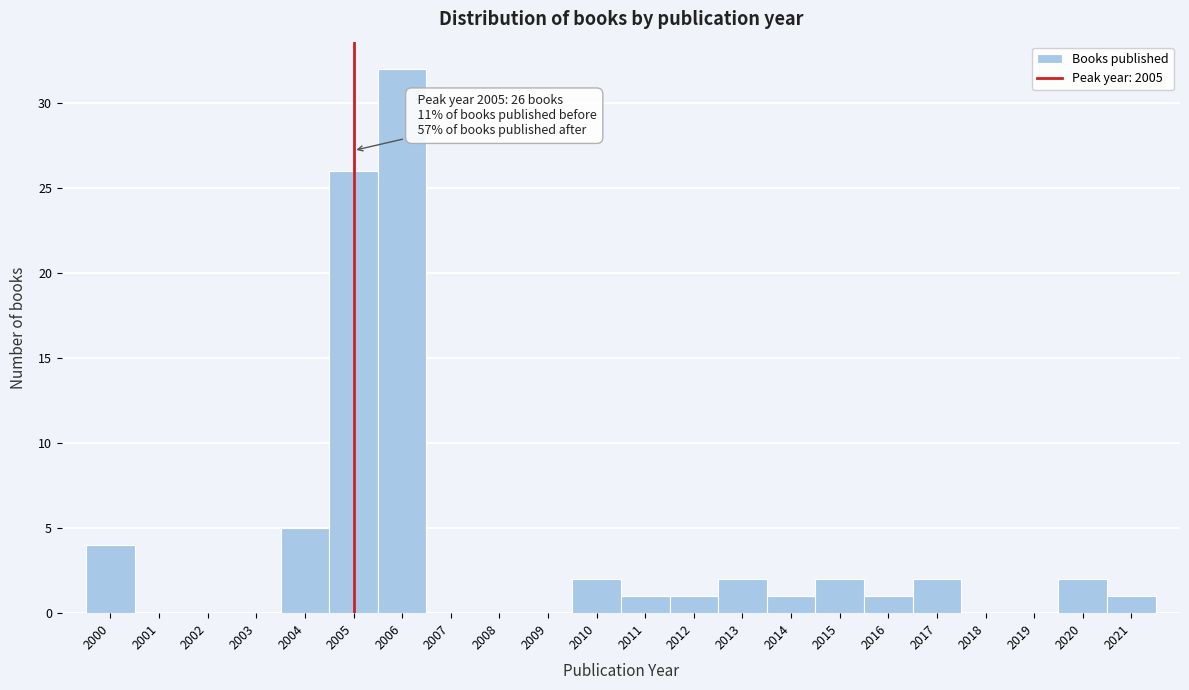

Over which range of the x-axis is the bar tallest?

2005.5 to 2006.5